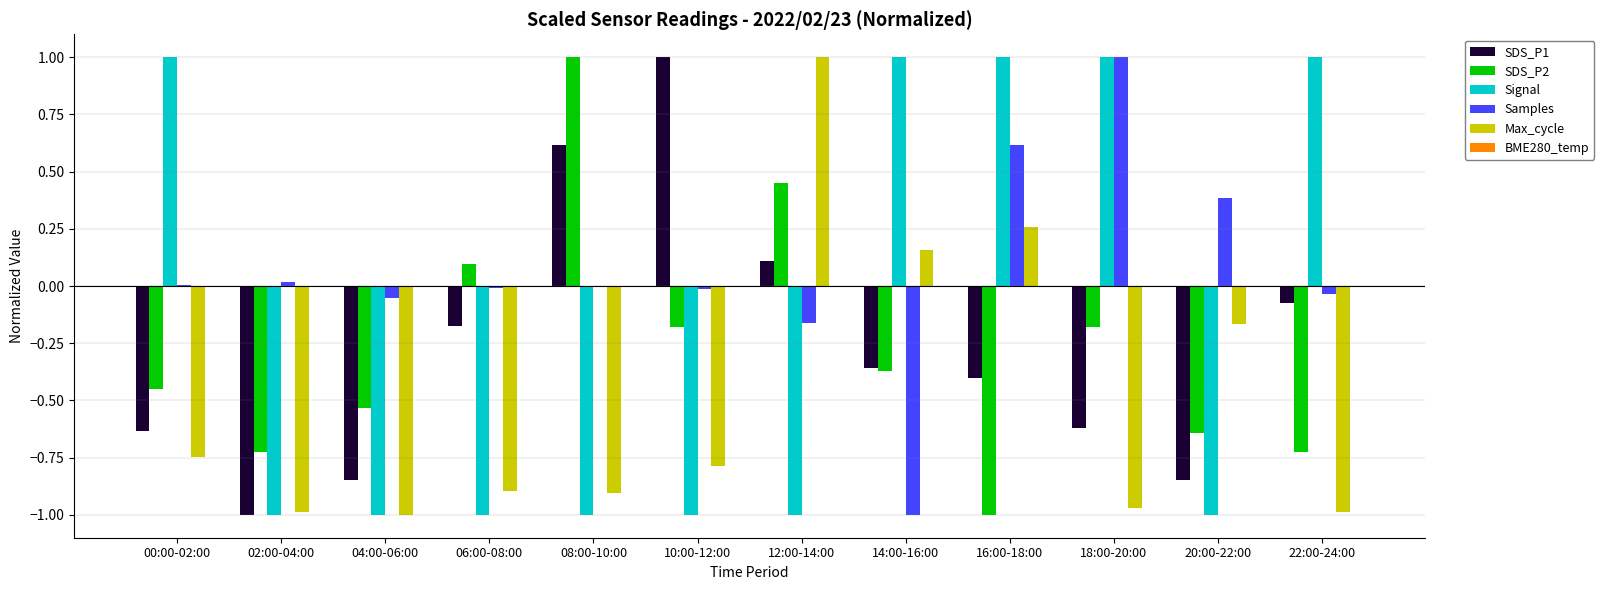

True or false: Max_cycle has a value of -1.5 at 06:00-08:00.

False